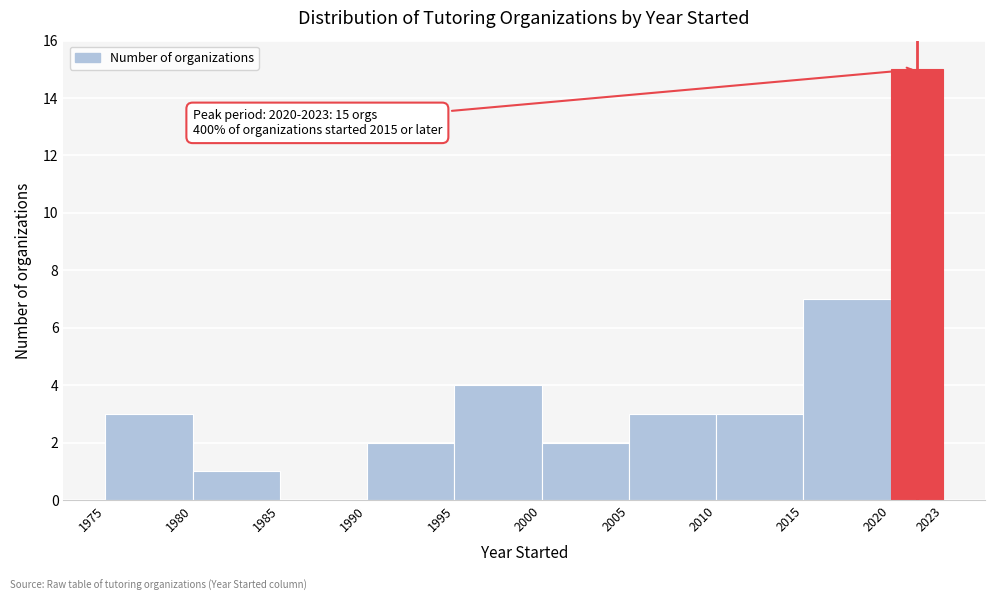

Which range on the x-axis has the tallest bar?

2020 to 2023